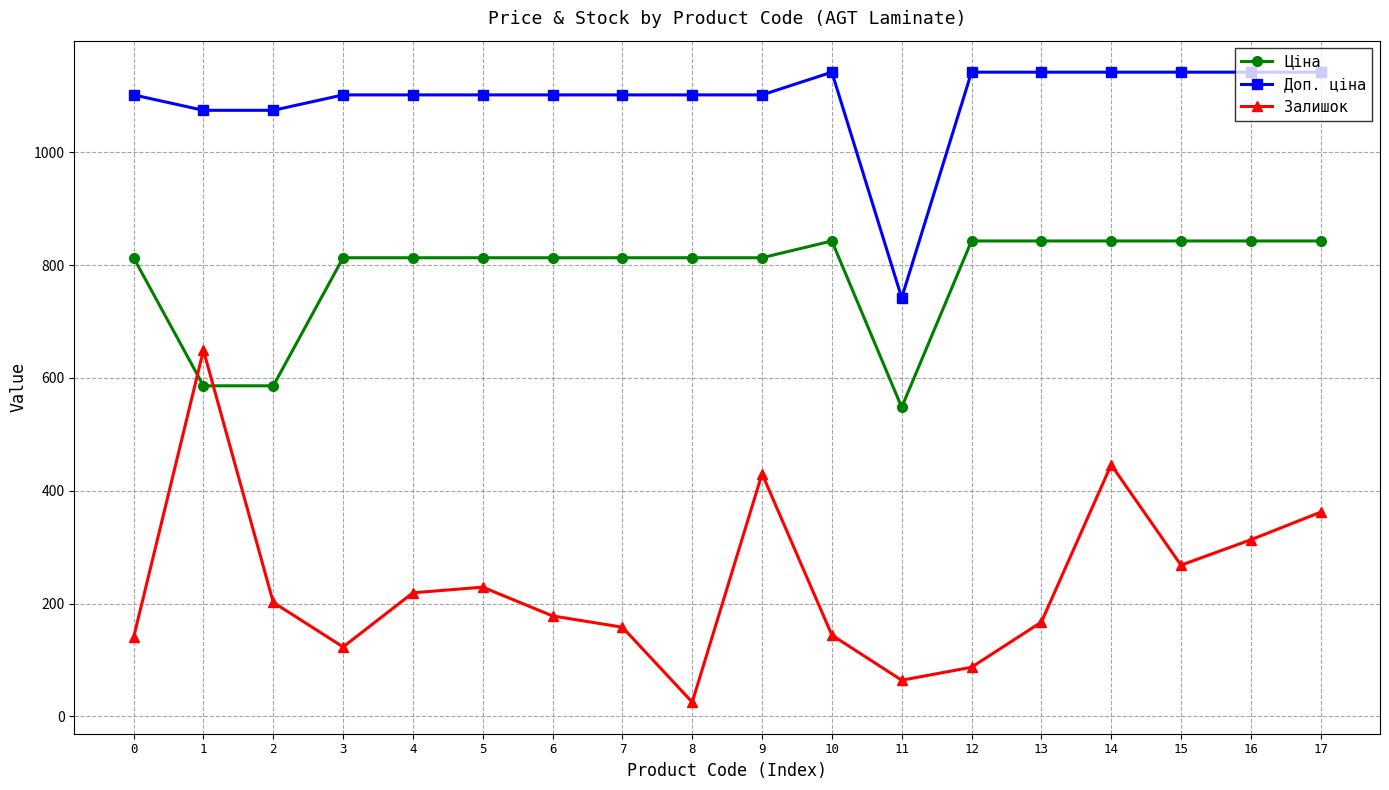

What is the difference between the highest and lowest values at 0?

961.8